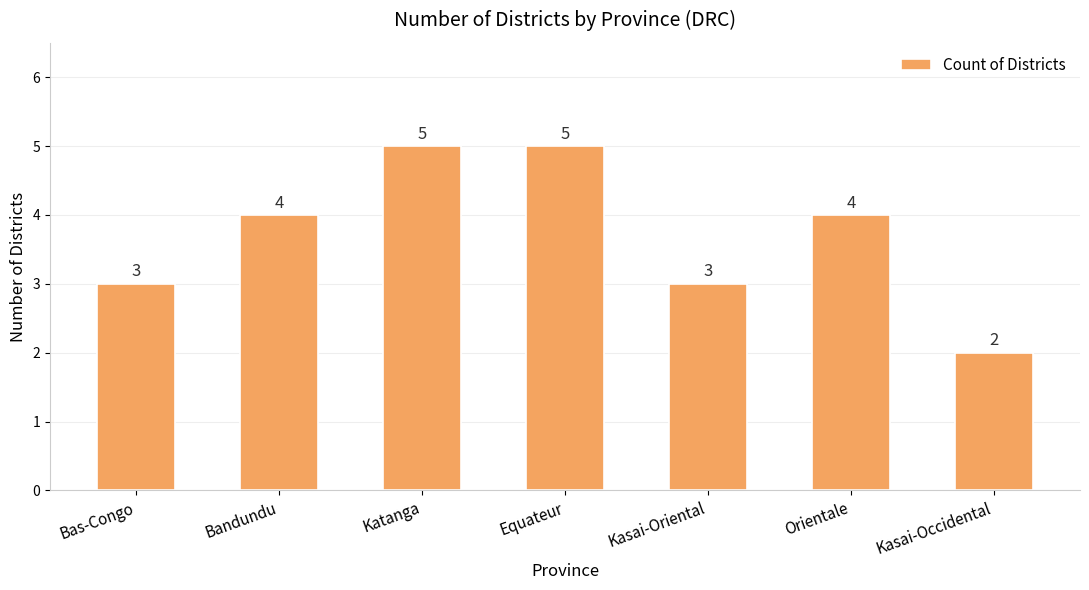

Does the chart contain stacked bars?

No